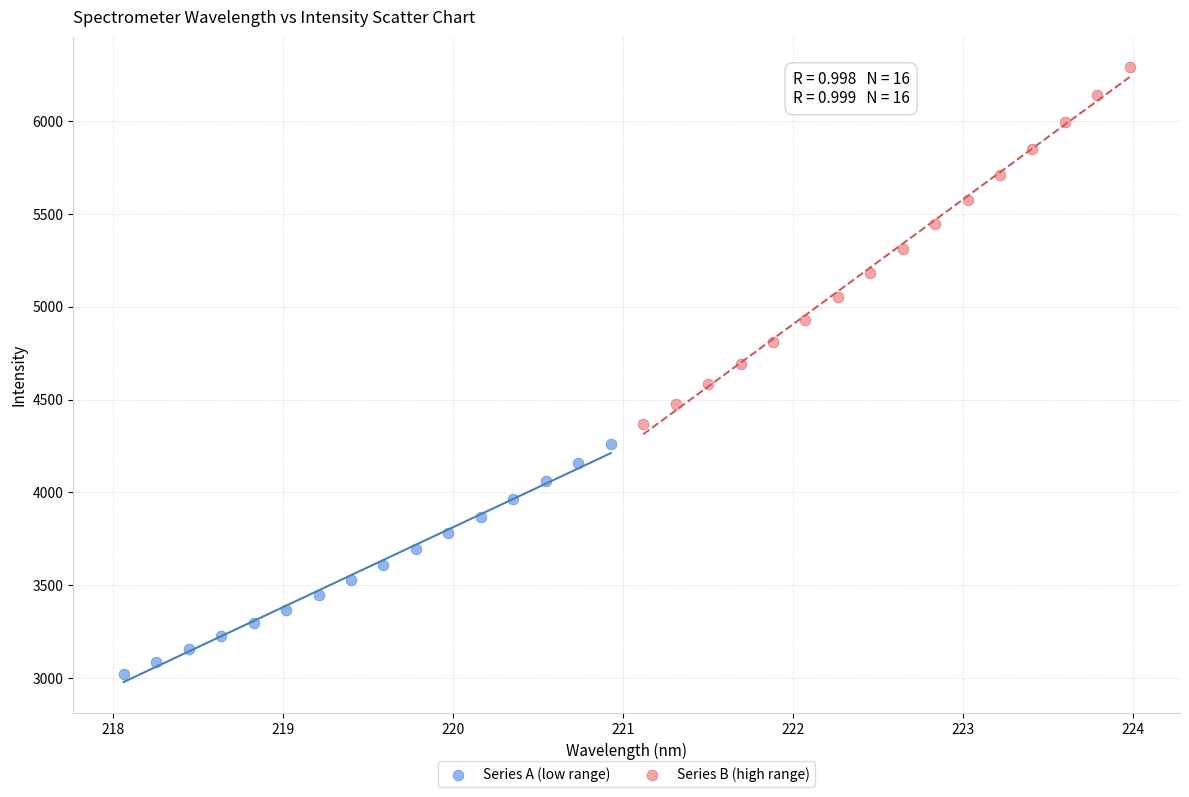

Which series contains the lowest Y value?

Series A (low range)